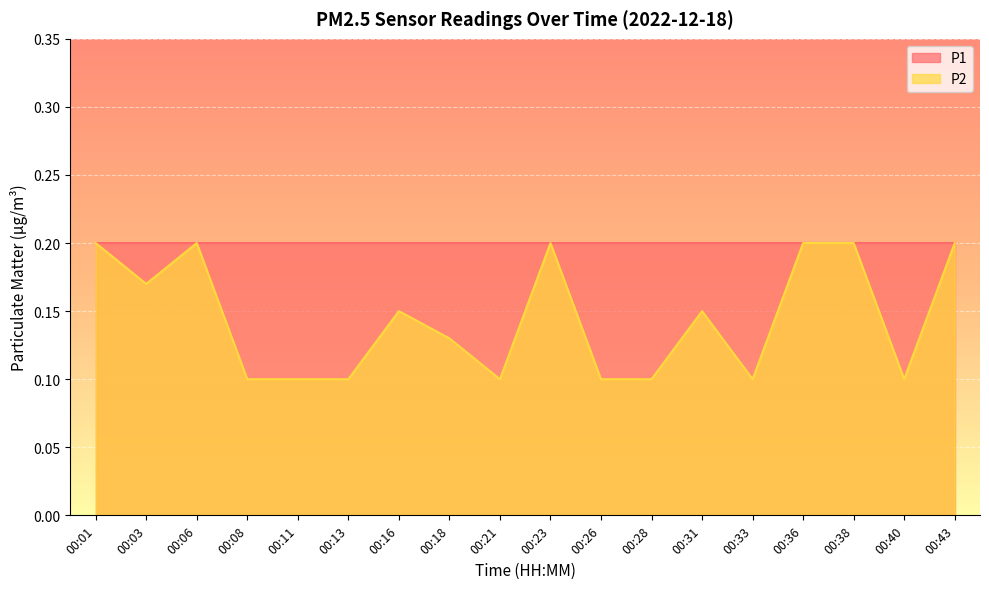

Between 00:26 and 00:43, which is larger?

00:43